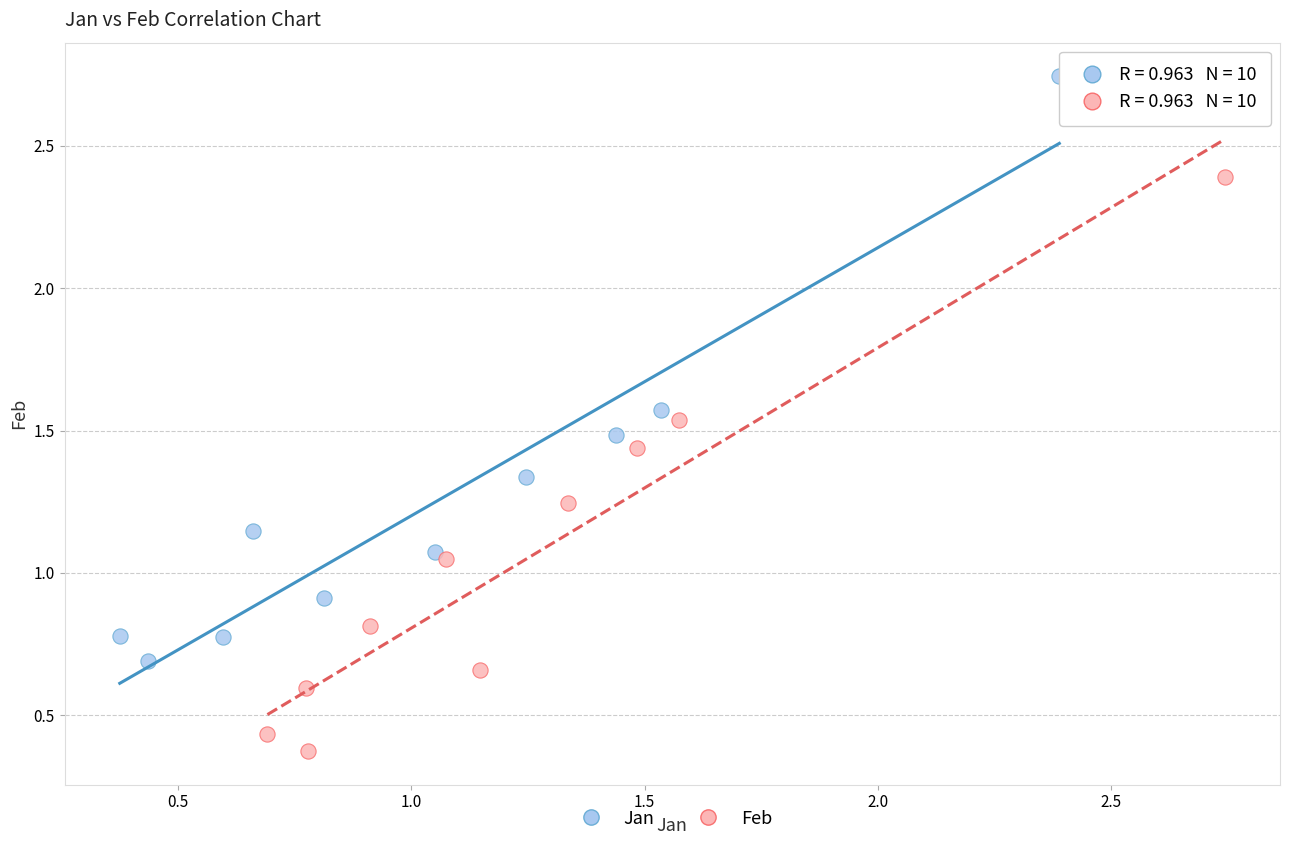

Which series contains the highest Y value?

Jan